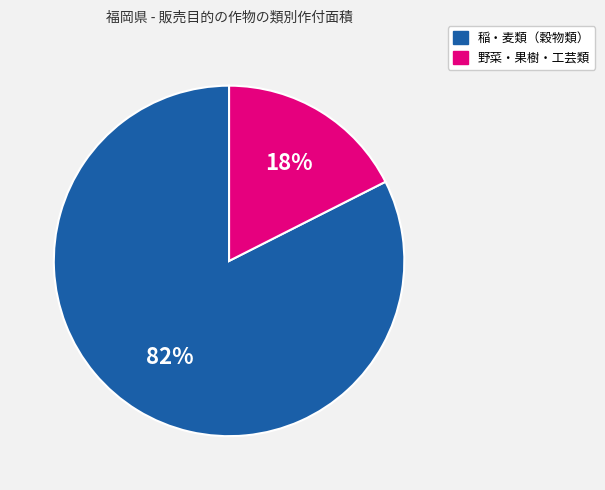

To the nearest percent, what is the average slice percentage?

50%